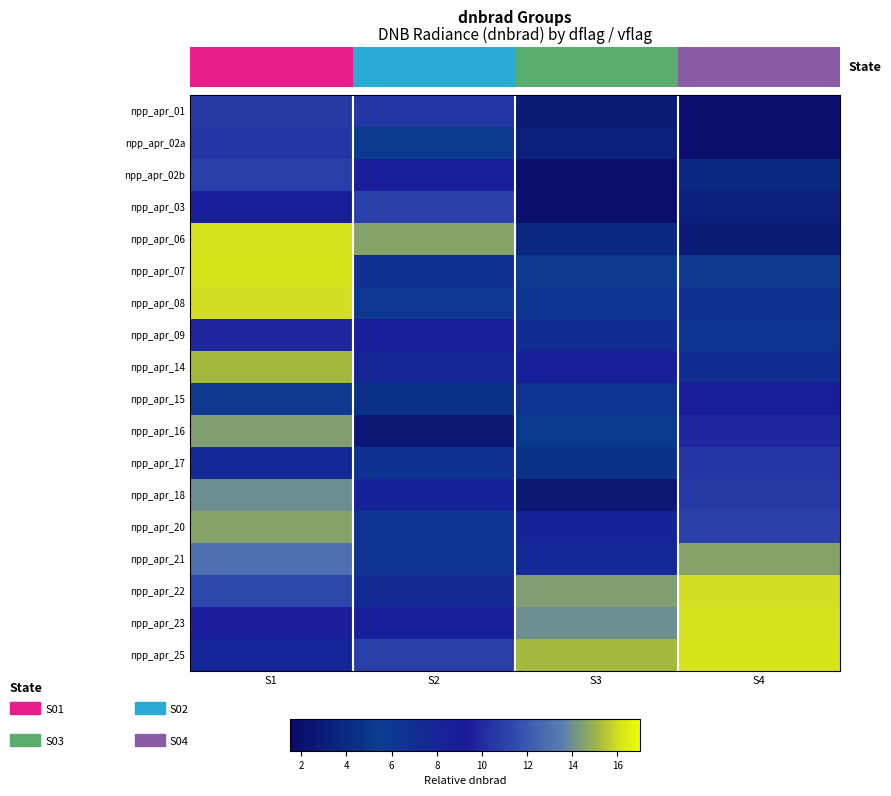

Is it true that npp_apr_06 equals 1.1 at S3?

False